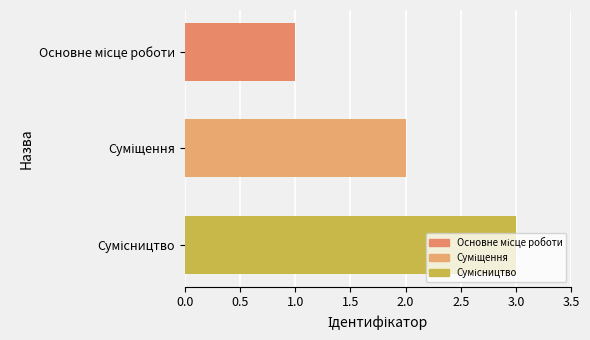

What is the greatest value displayed?

3